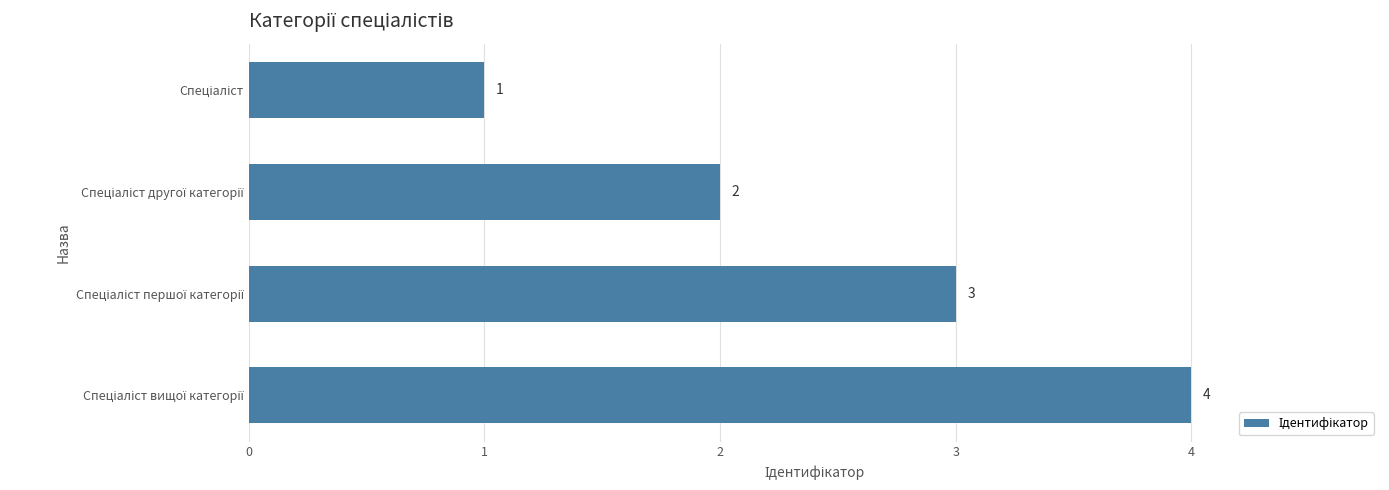

How many values are between 2 and 4?

3